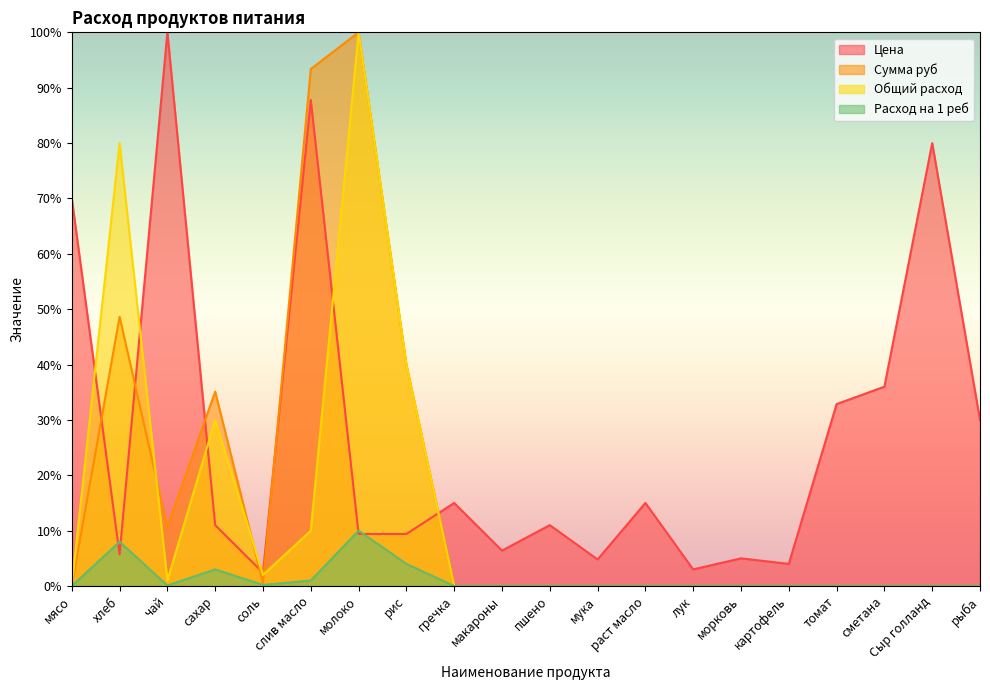

List the labels in order of Сумма руб value, largest first.

молоко, слив масло, хлеб, рис, сахар, чай, соль, мясо, гречка, макароны, пшено, мука, раст масло, лук, морковь, картофель, томат, сметана, Сыр голланд, рыба